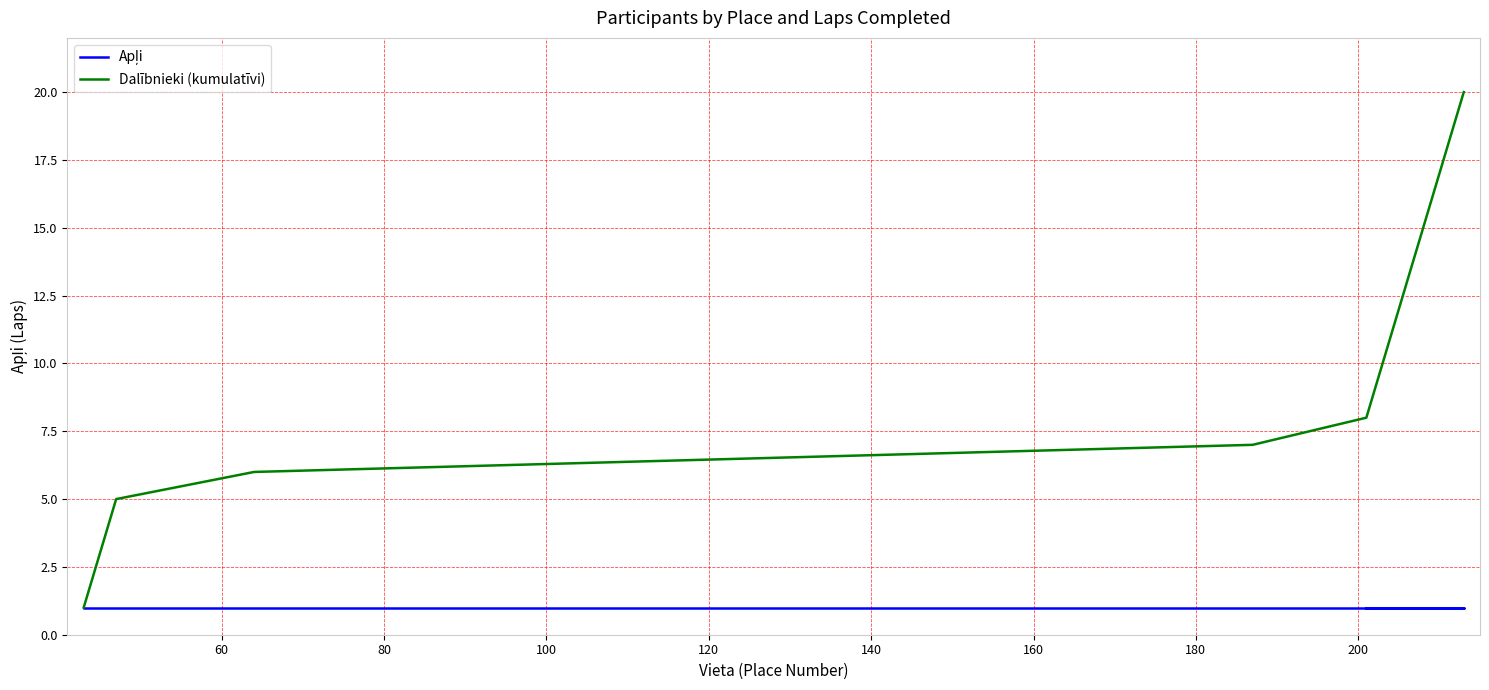

How many lines are shown in the chart?

2